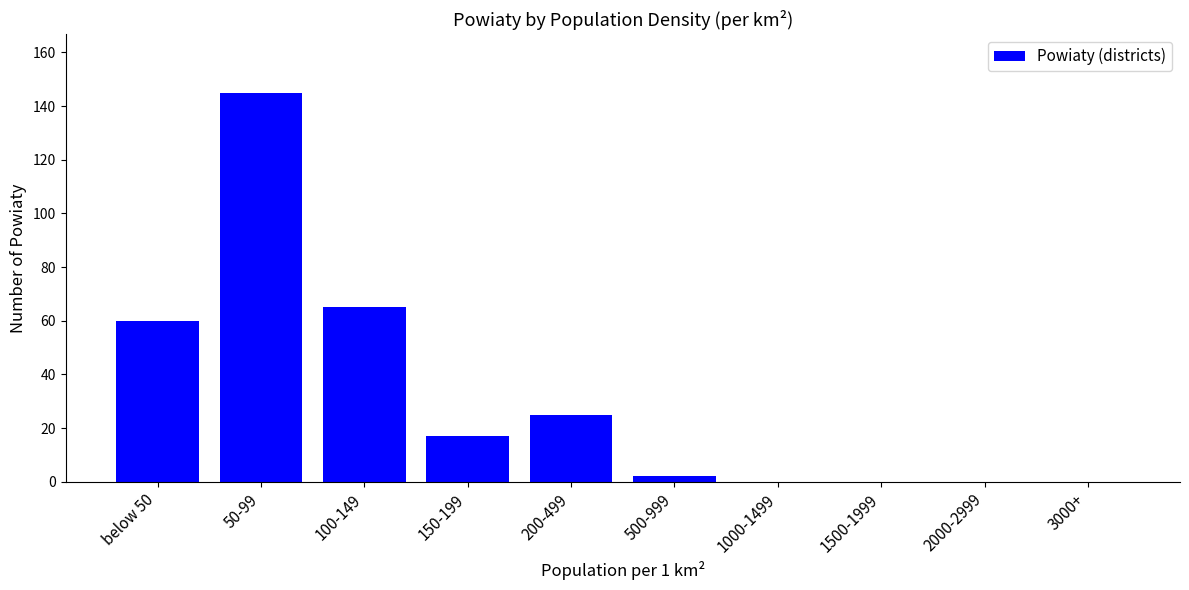

Which label corresponds to the largest value in the chart?

50-99